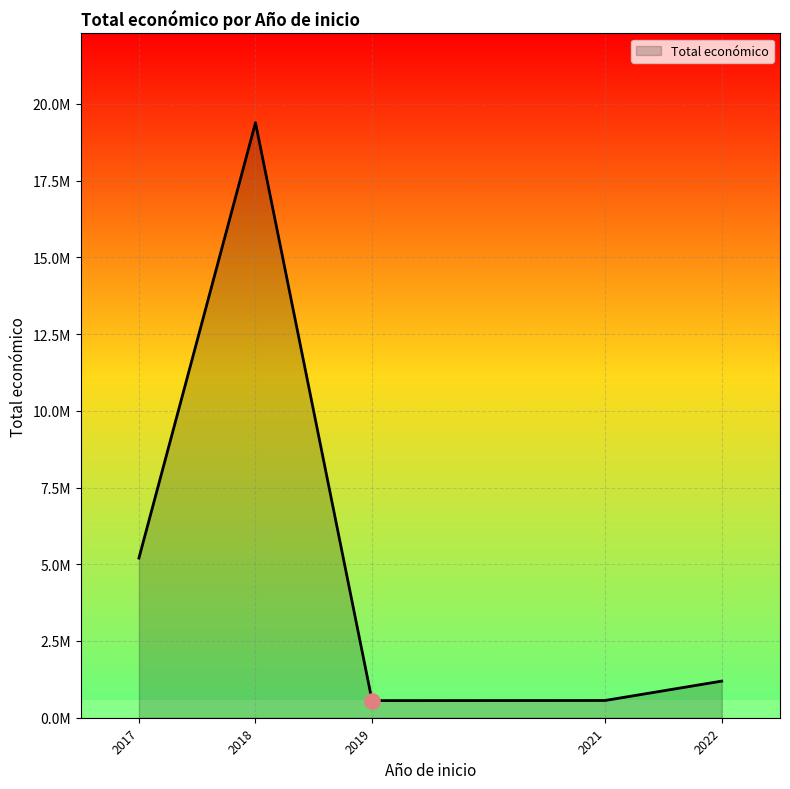

What is the ratio of the value at 2017 to the value at 2019?

9.3